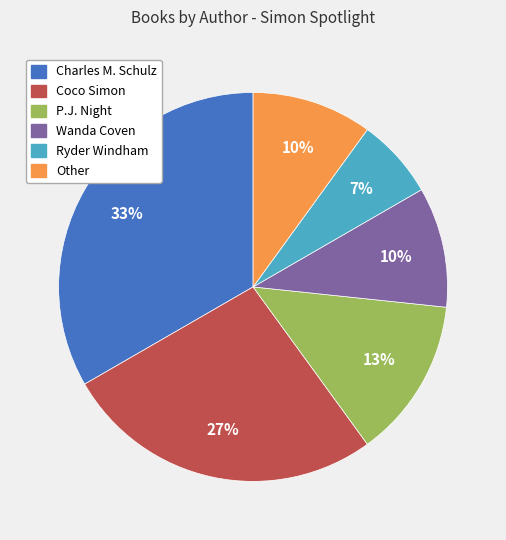

Between Wanda Coven and Ryder Windham, which is larger?

Wanda Coven